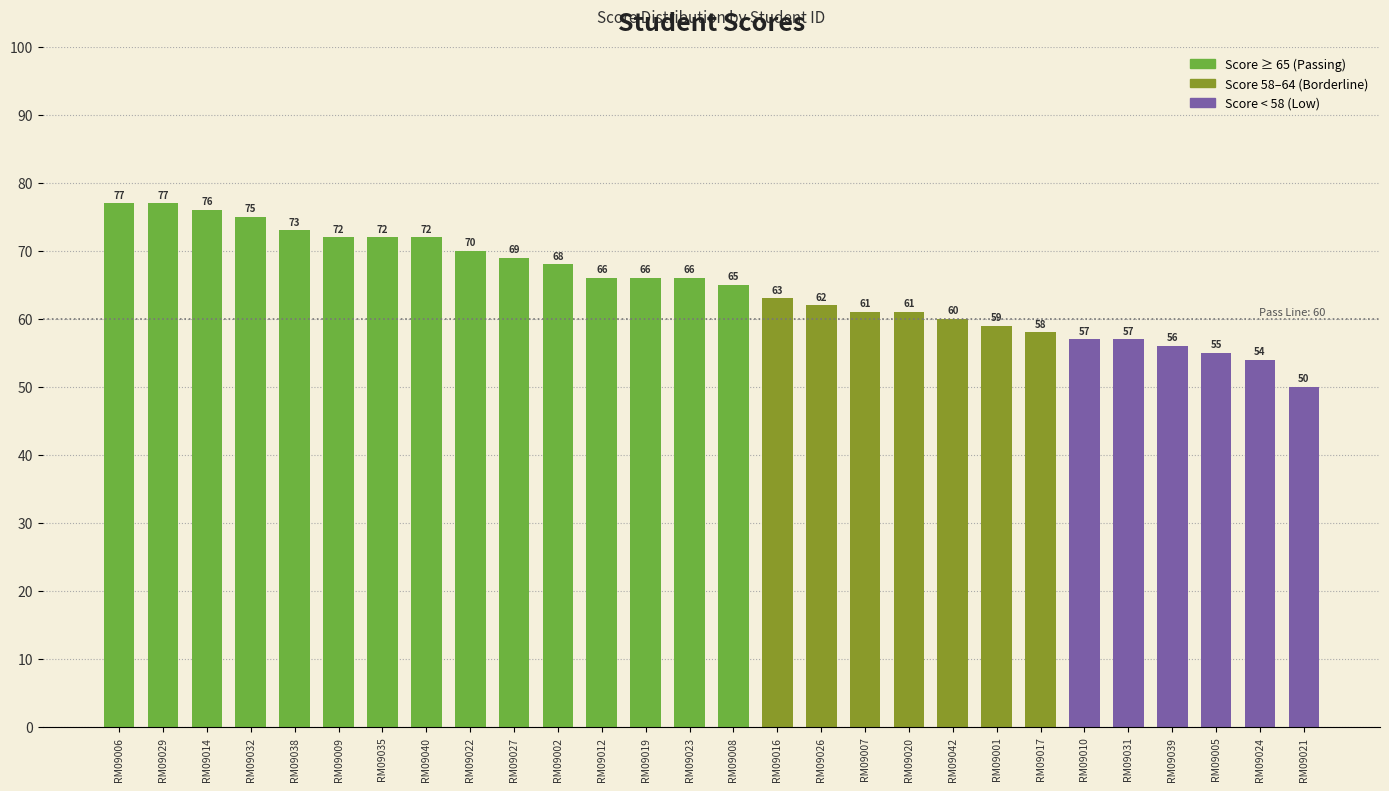

Which has a higher value, RM09012 or RM09001?

RM09012